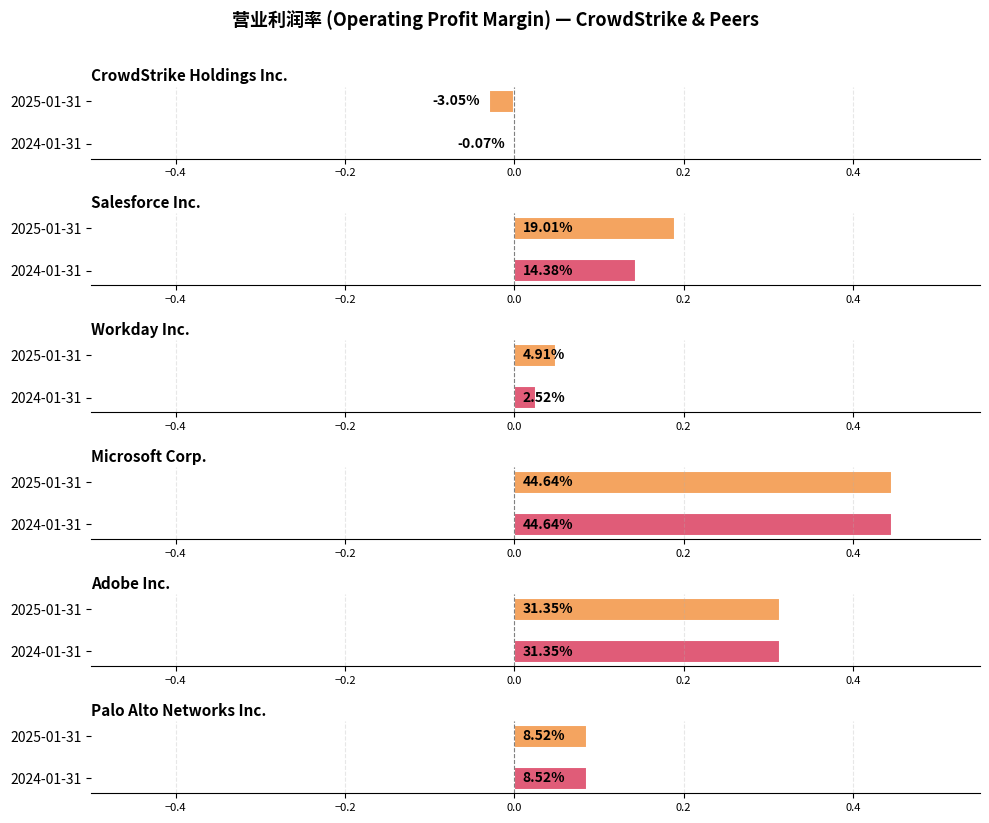

Which series has the largest range (max minus min)?

Salesforce Inc.